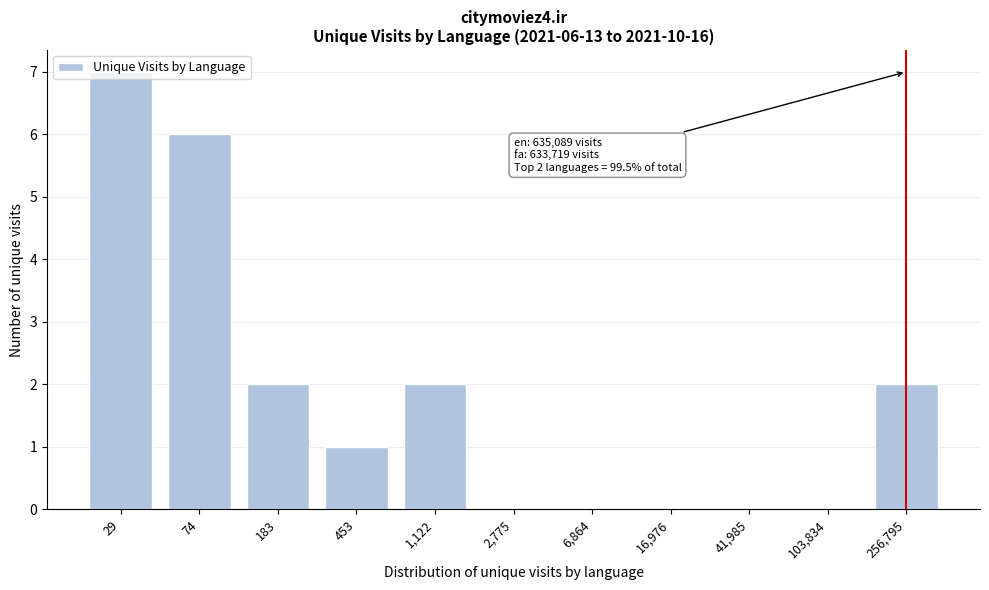

What is the sum of all values?

20